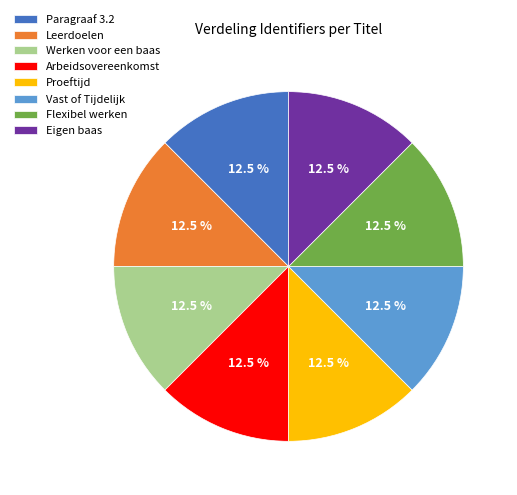

What is the ratio of the value at Flexibel werken to the value at Proeftijd?

1.0